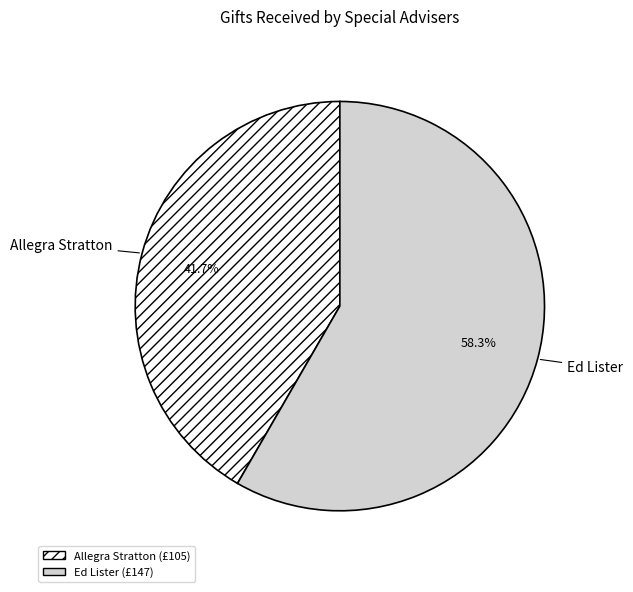

To the nearest percent, what is the difference between the Ed Lister and Allegra Stratton slice percentages?

17%